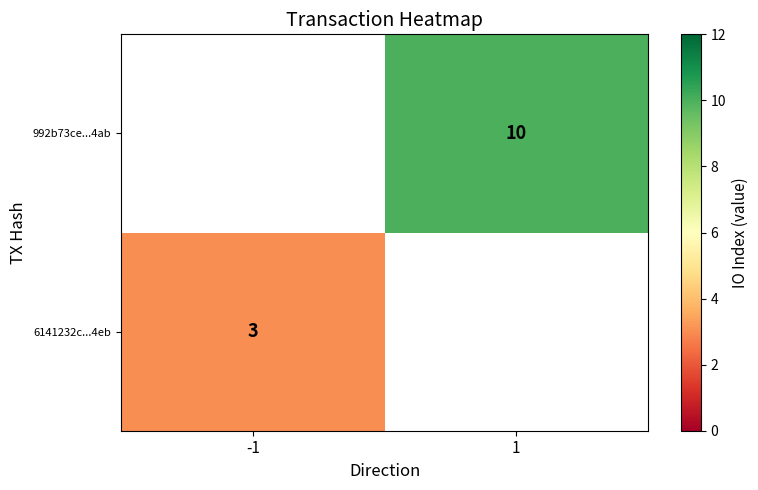

The value of 6141232c...4eb at -1 is 3. True or false?

True